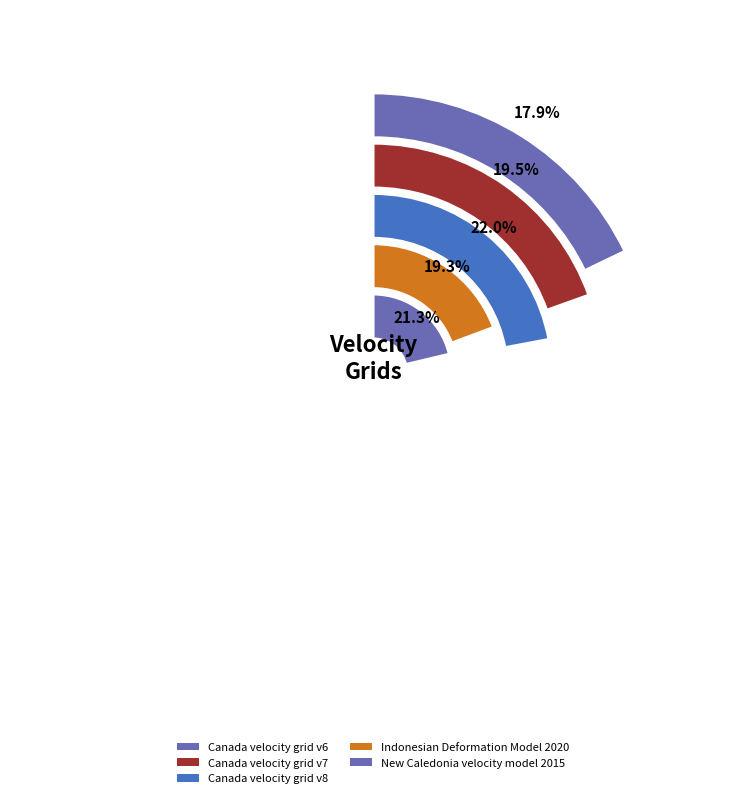

What percentage is the Canada velocity grid v6 slice, to the nearest percent?

18%